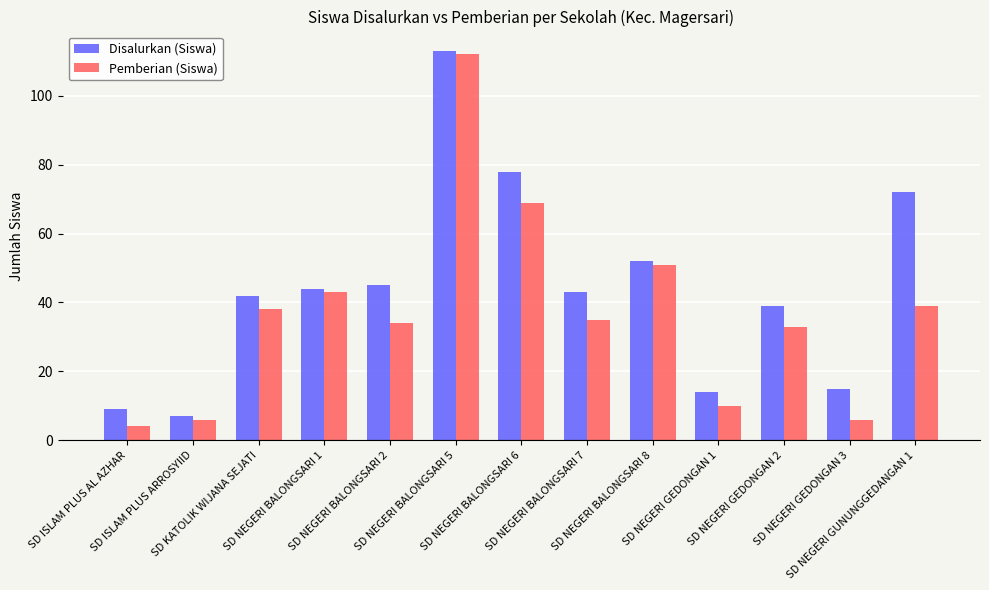

What is the value of the Pemberian (Siswa) bar at the 12th from the left?

6